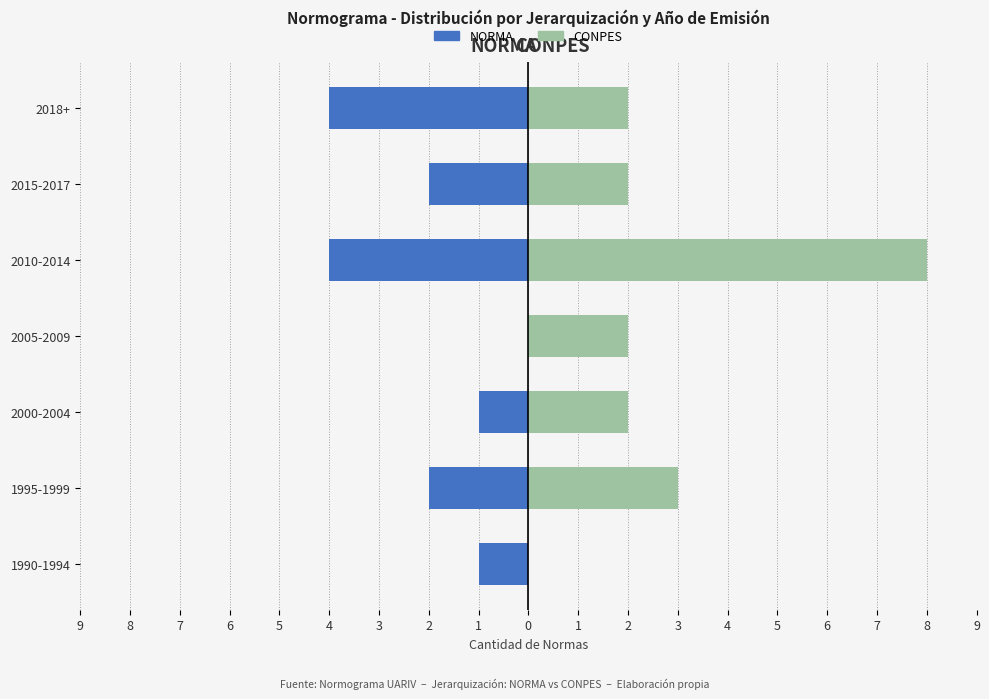

At how many categories does at least one series exceed -3?

7